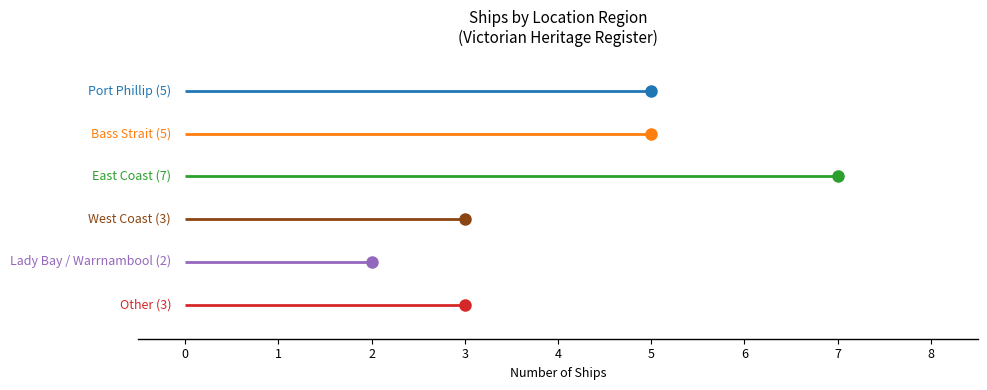

What is the label of the 4th bar from the left?

West Coast